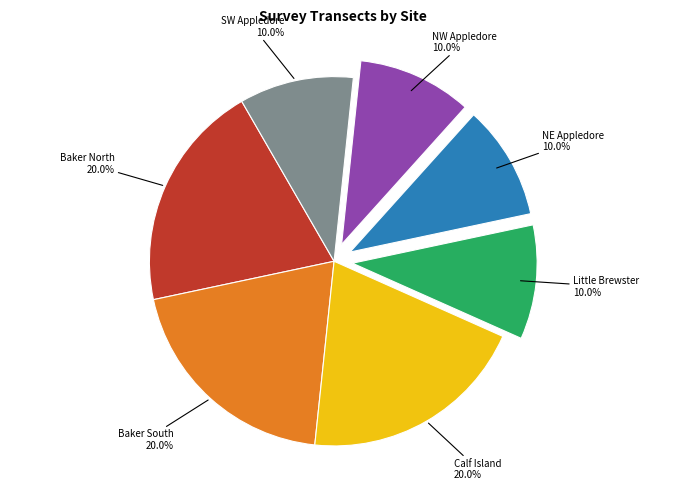

Is there a majority slice in this chart?

No